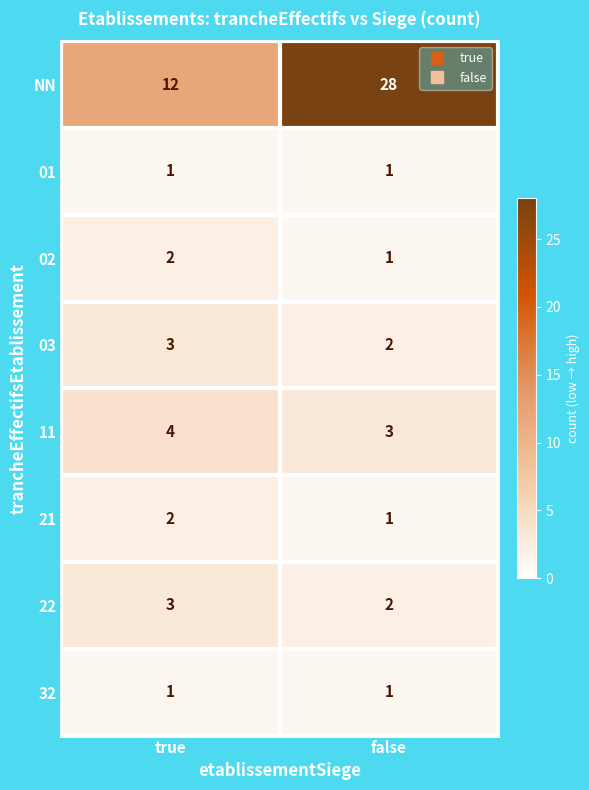

The value of 03 at true is 1. True or false?

False